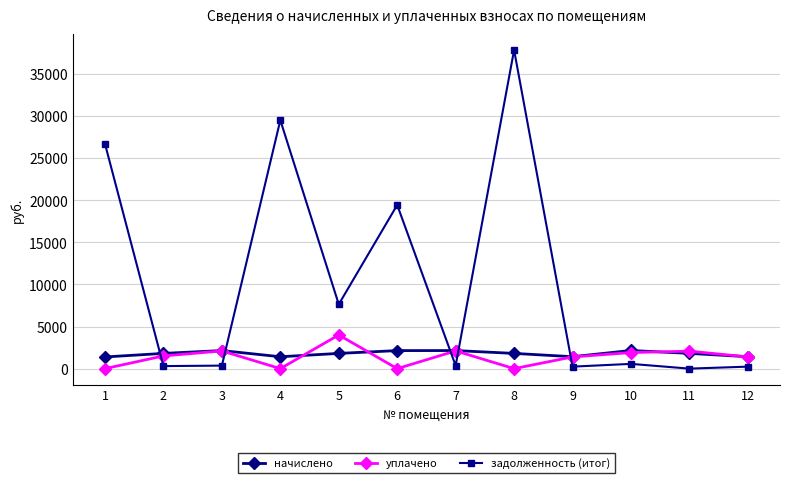

Which series changed the most between 3 and 8?

задолженность (итог)